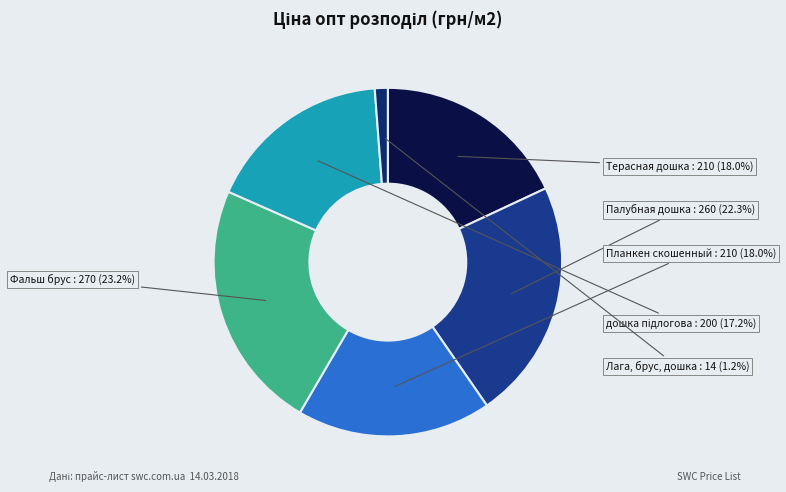

To the nearest percent, what percentage of the pie is Лага, брус, дошка?

1%